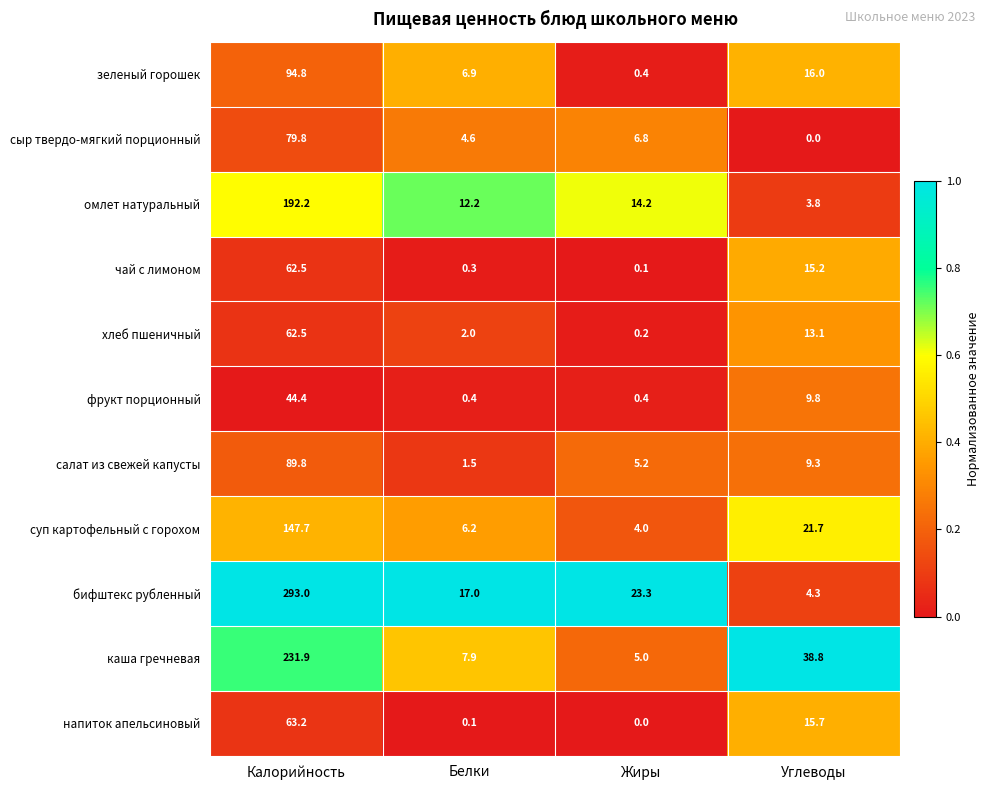

What is the difference between the maximum and minimum values in the салат из свежей капусты series?

88.3